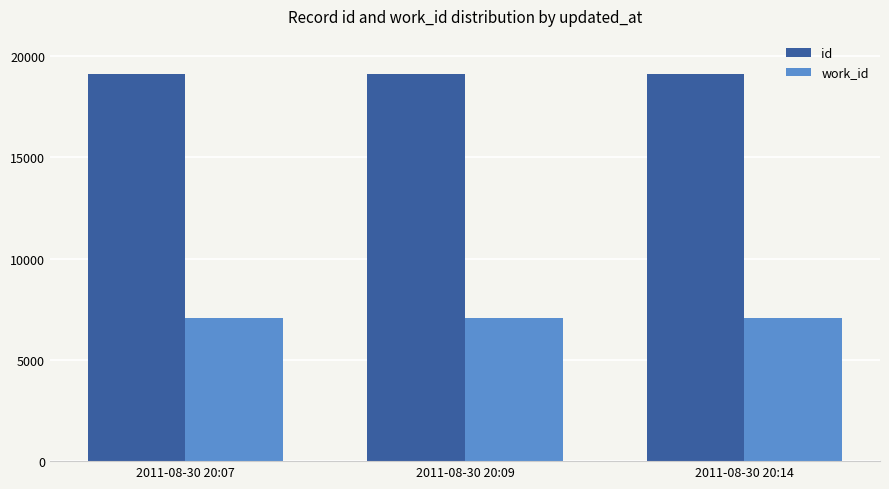

List the series in order of their peak value, highest first.

id, work_id